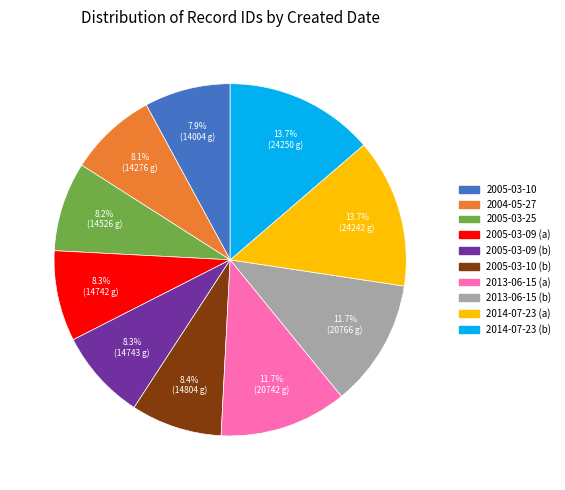

Does any single category account for the majority?

No